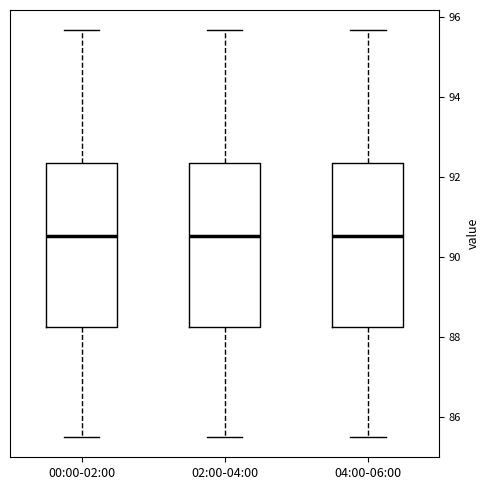

Where does the upper whisker of the box for 00:00-02:00 end on the y-axis? The values are not printed on the chart, so give them approximately, as read against the axis.

95.6